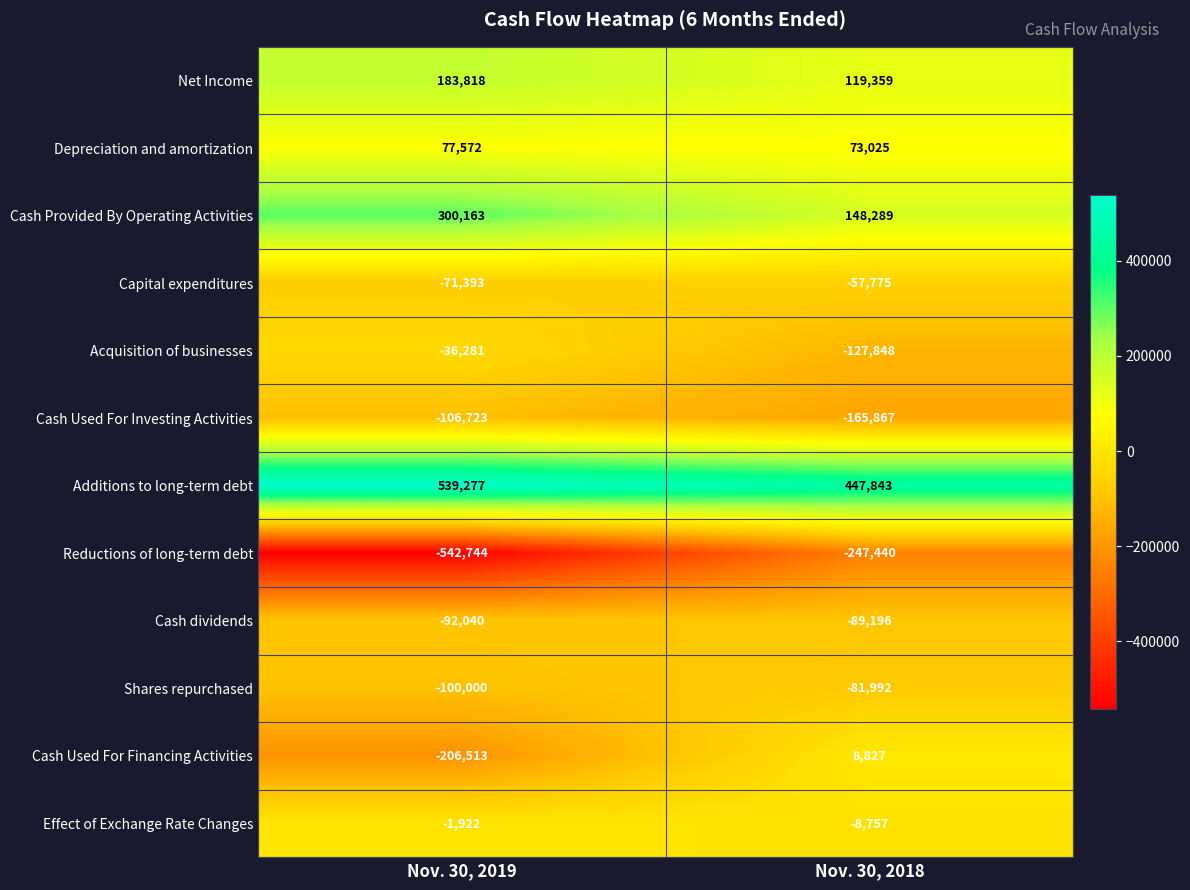

Read the Cash Used For Financing Activities value at Nov. 30, 2018, to the nearest 10.

8830